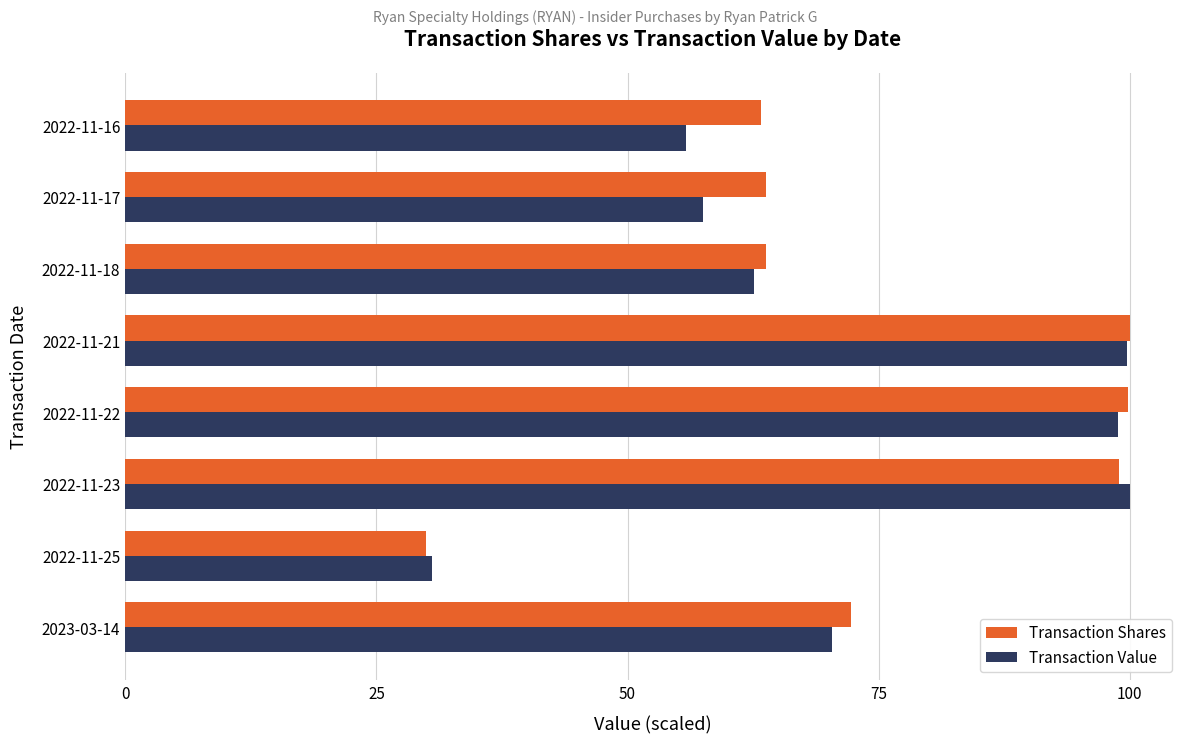

At 2022-11-17, list the series in order from largest to smallest.

Transaction Shares, Transaction Value